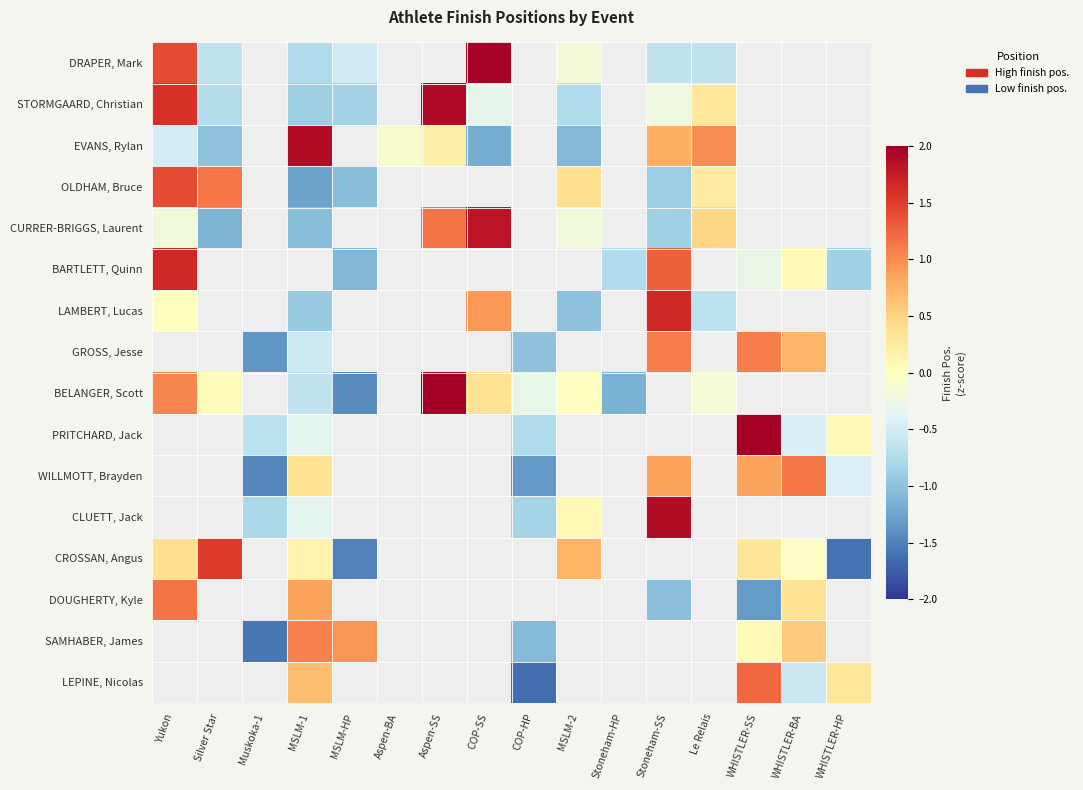

Which series has the largest range (max minus min)?

BELANGER, Scott